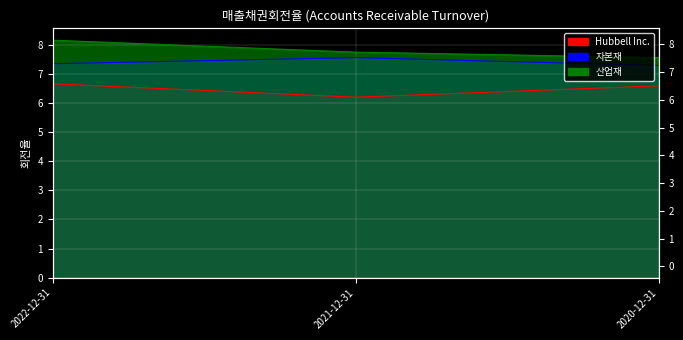

List the series in order of their overall mean, lowest first.

Hubbell Inc., 자본재, 산업재